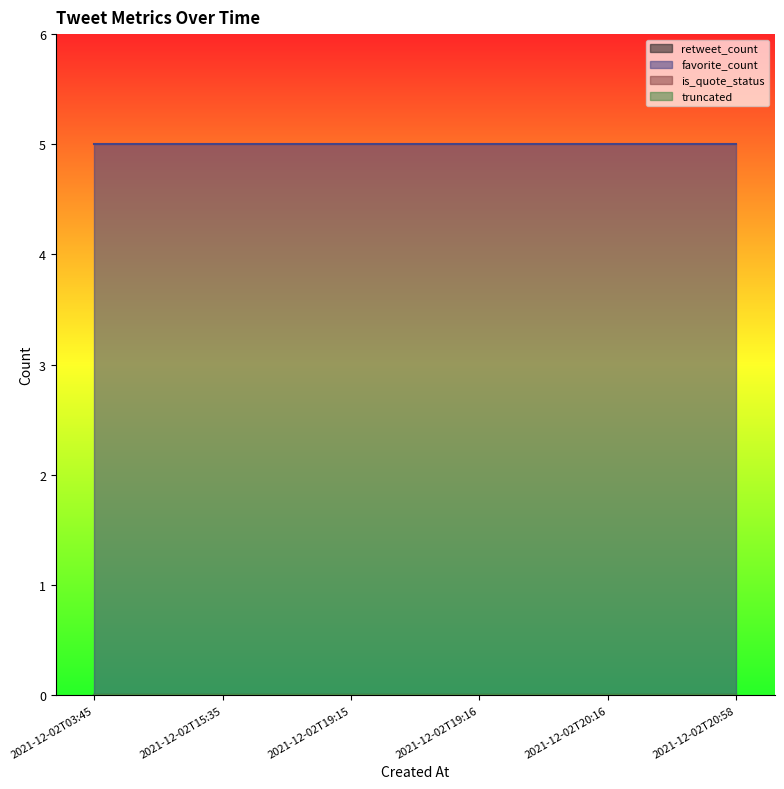

What are all the series names shown in the legend?

retweet_count, favorite_count, is_quote_status, truncated